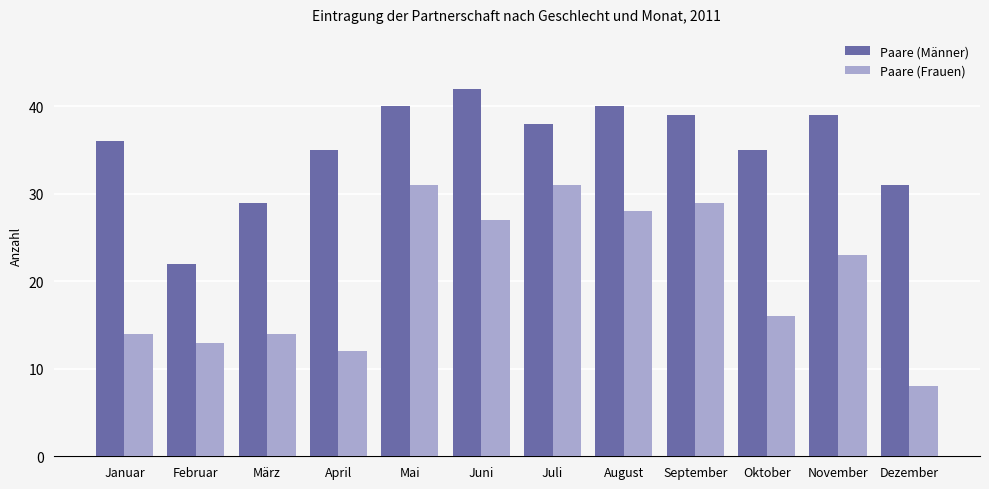

At Mai, list the series in order from largest to smallest.

Paare (Männer), Paare (Frauen)